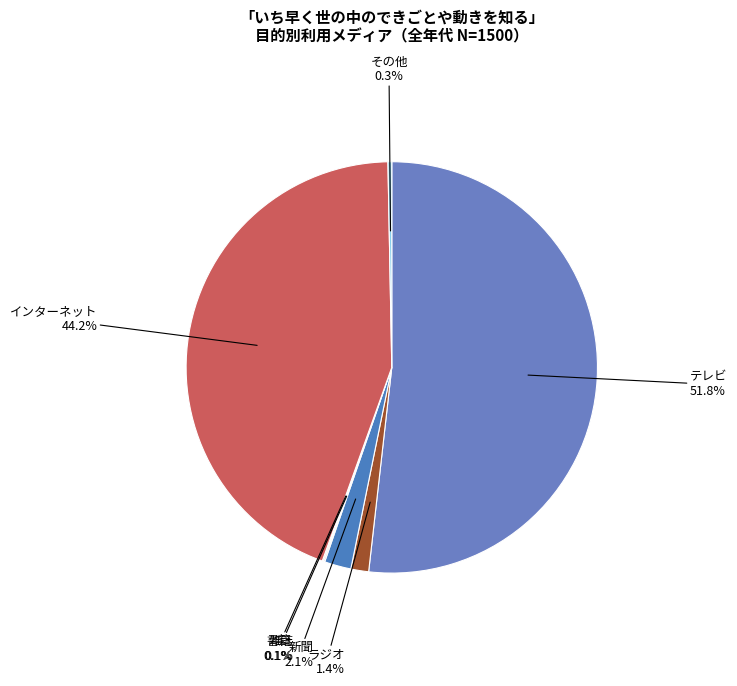

What portion of the pie excludes テレビ?

48.2%